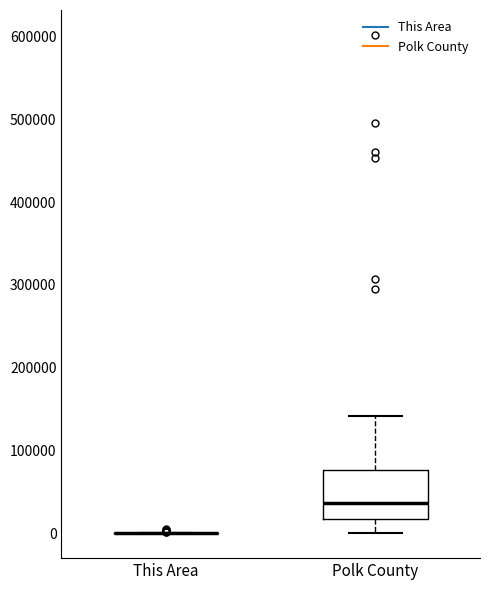

Where does the median line of the box for Polk County sit on the y-axis? The values are not printed on the chart, so give them approximately, as read against the axis.

40000